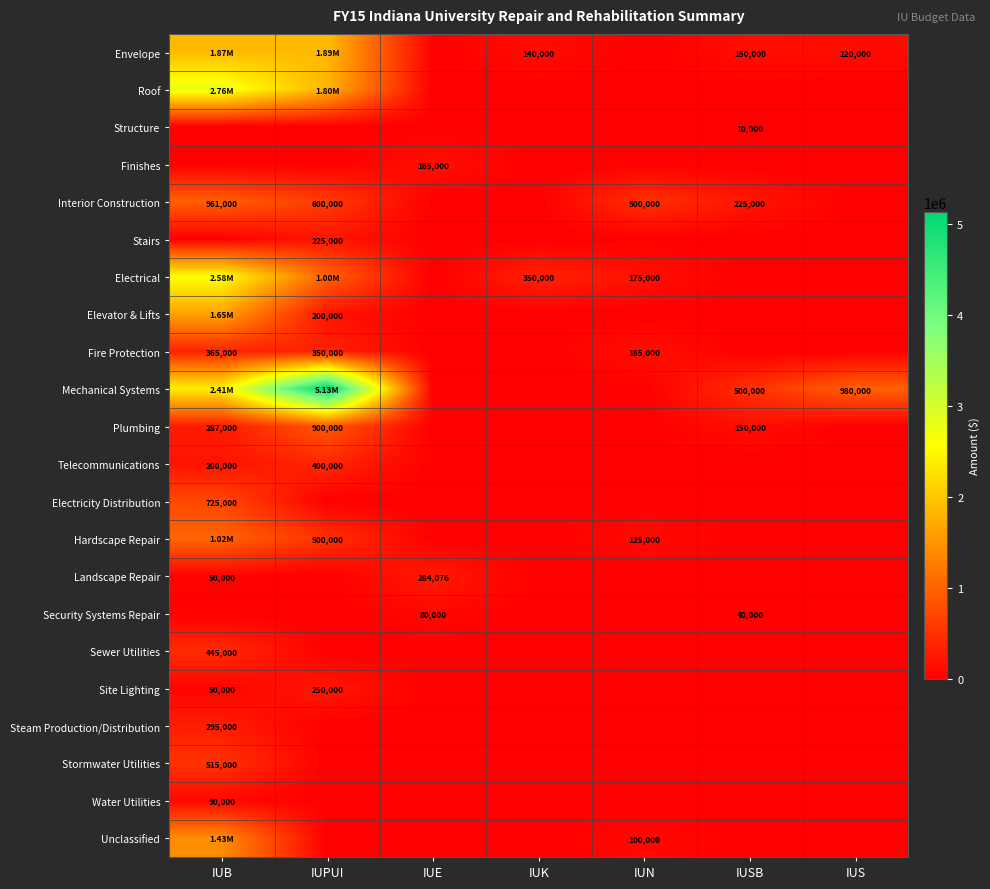

At which label is Elevator & Lifts closest to 823000?

IUPUI